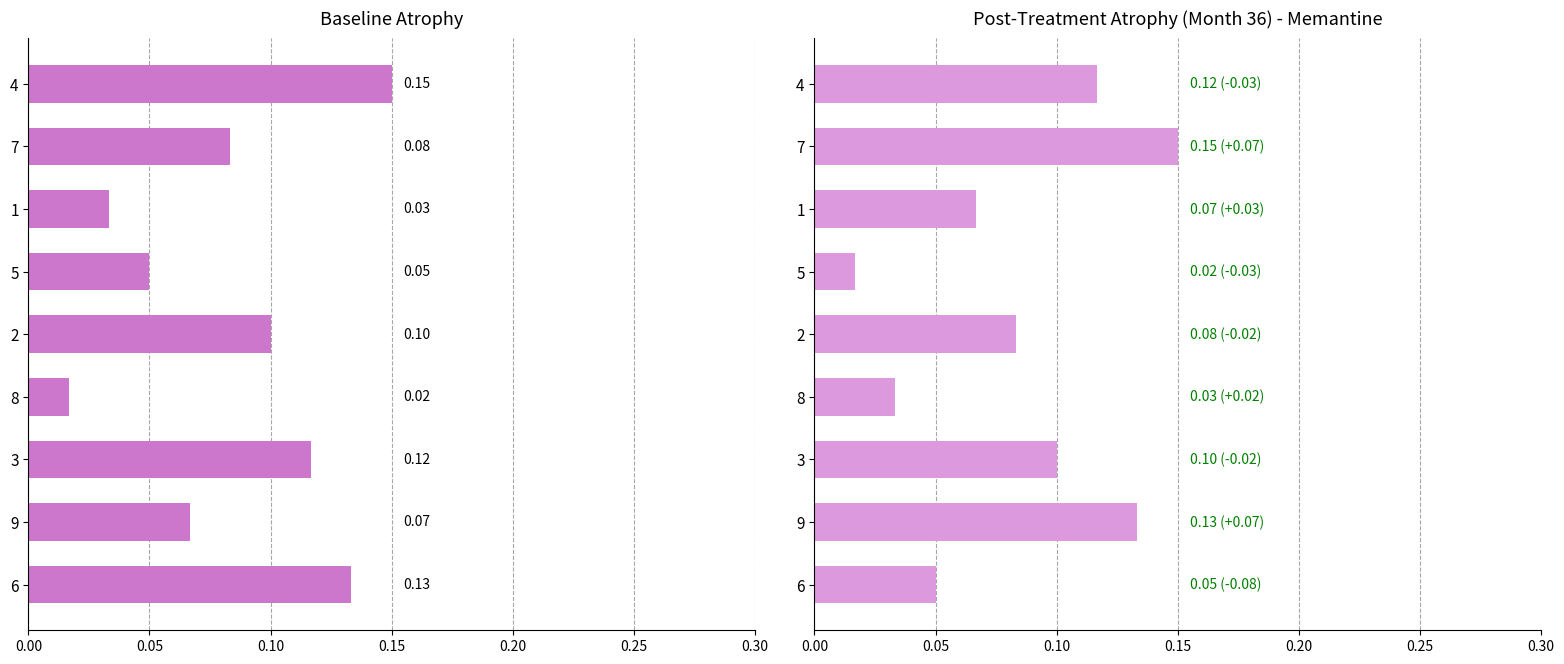

Count the col_7 values in the range 0 to 1.

9